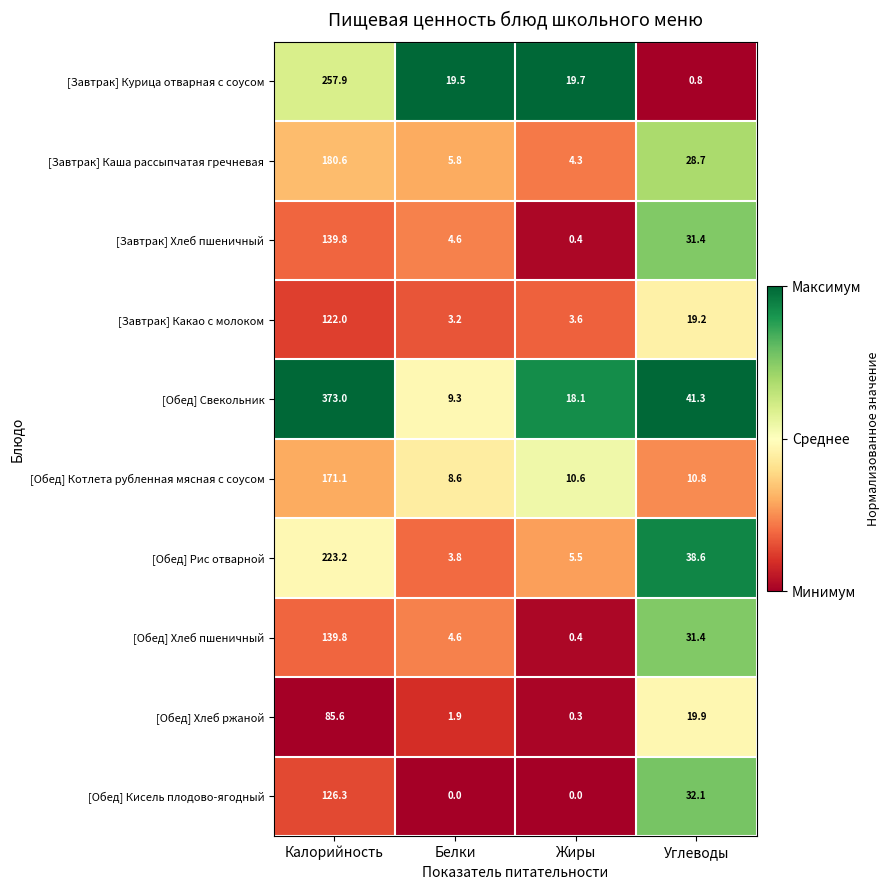

The [Обед] Кисель плодово-ягодный series shows 0.0 at Белки. True or false?

True